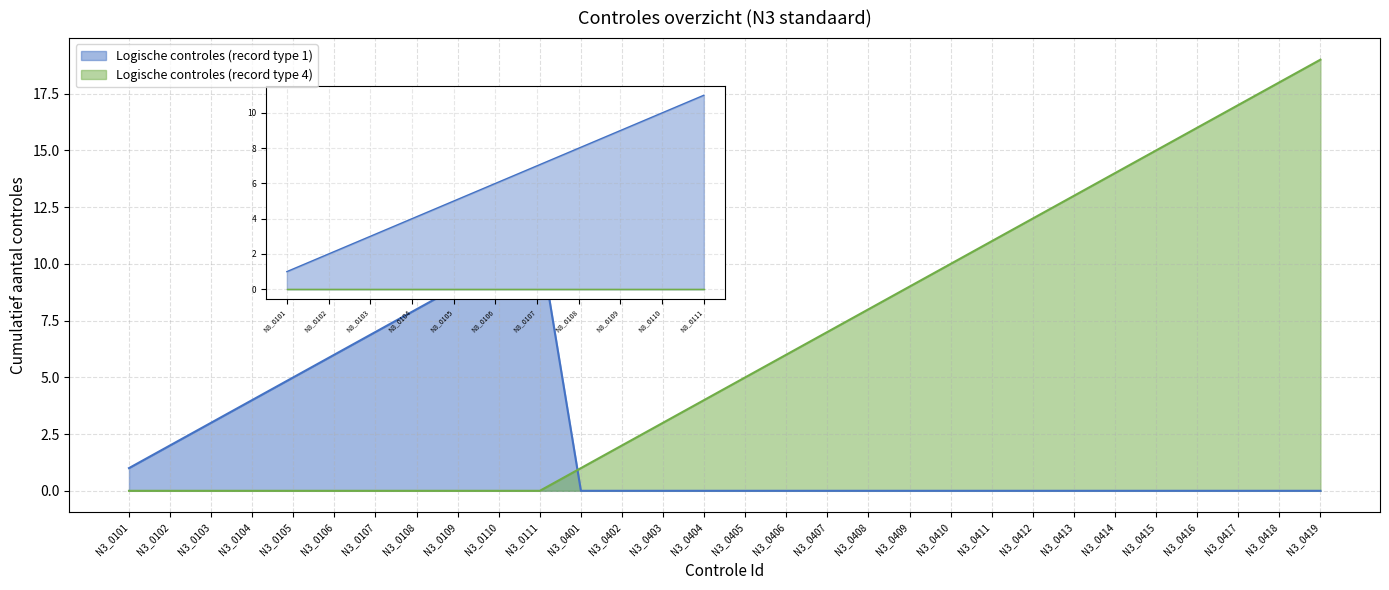

The Logische controles (record type 4) series shows 16 at N3_0409. True or false?

False